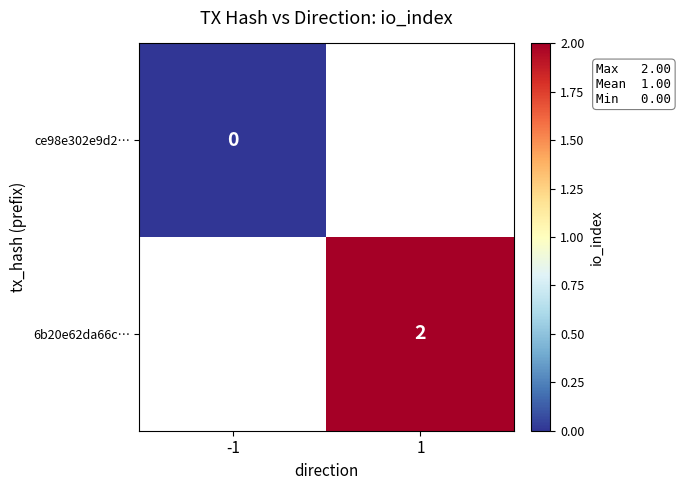

The value of 6b20e62da66c… at 1 is 3. True or false?

False